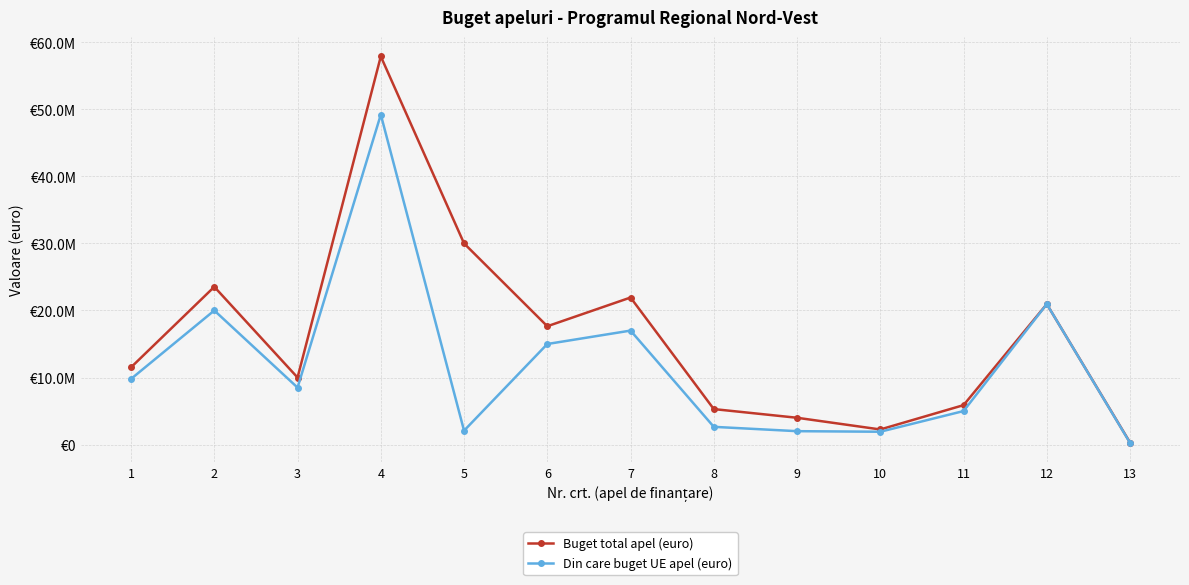

Is this an area chart (filled region under the line)?

No